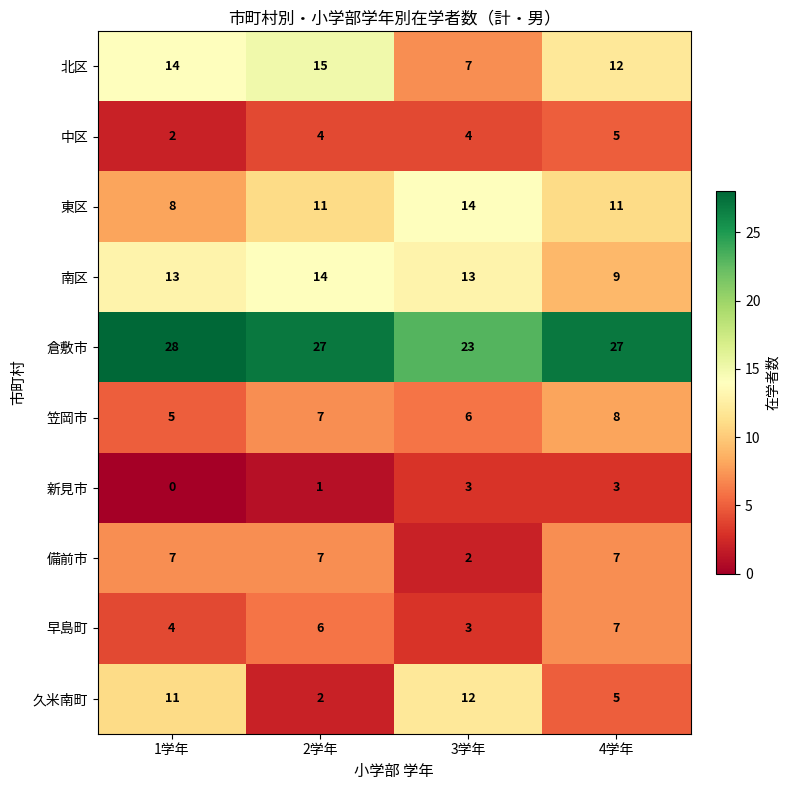

Between 1学年 and 2学年, which series saw the biggest shift?

久米南町